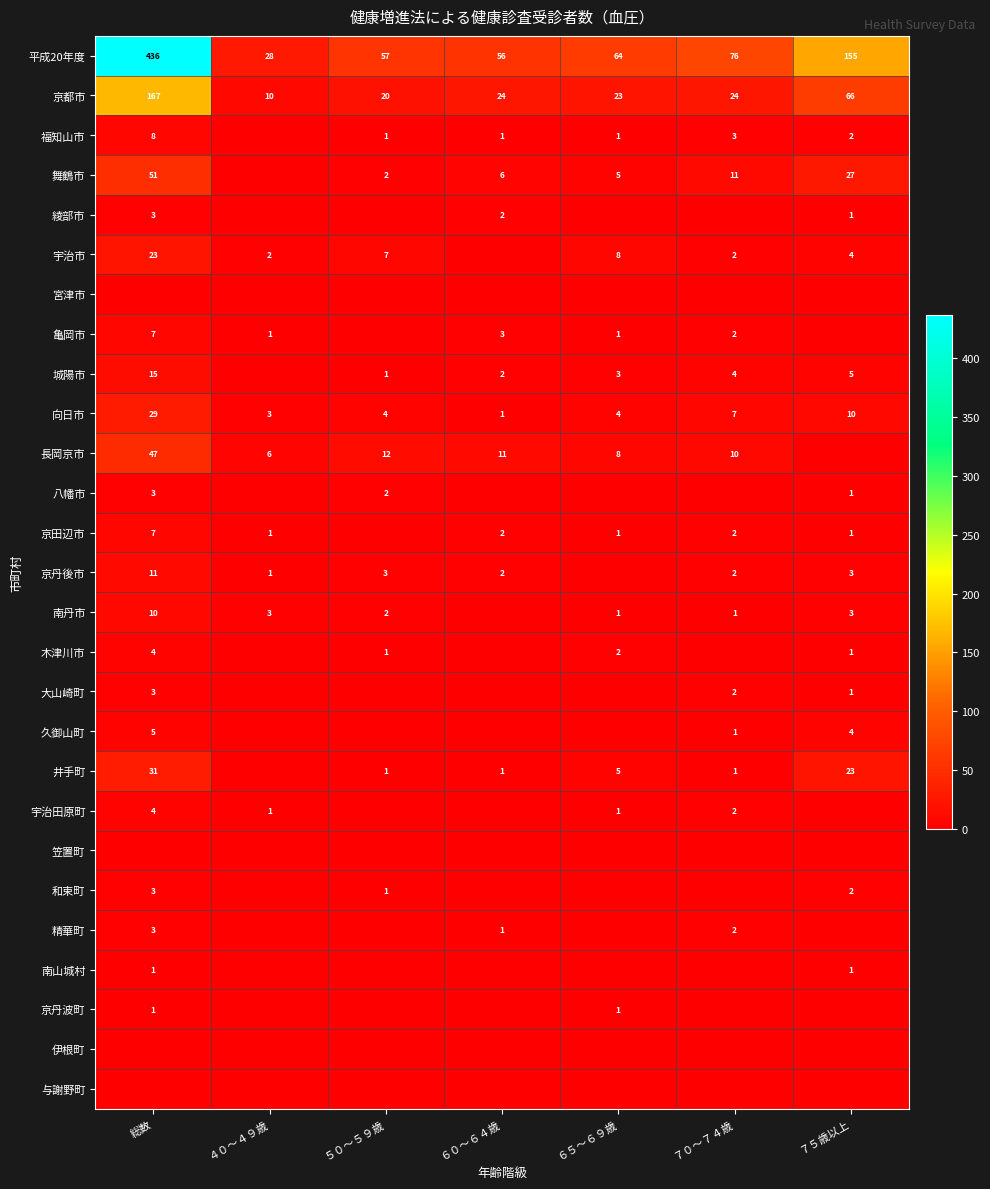

What is the average value of the 向日市 series?

8